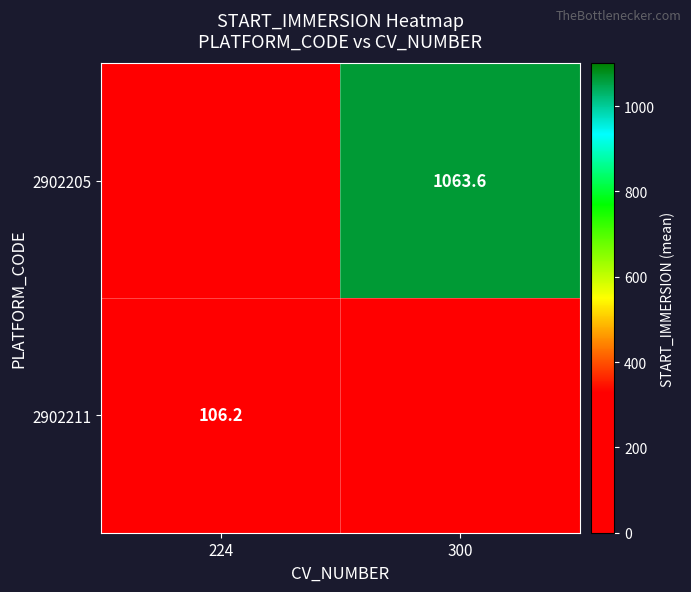

Is it true that 2902211 equals 142.7 at 224?

False